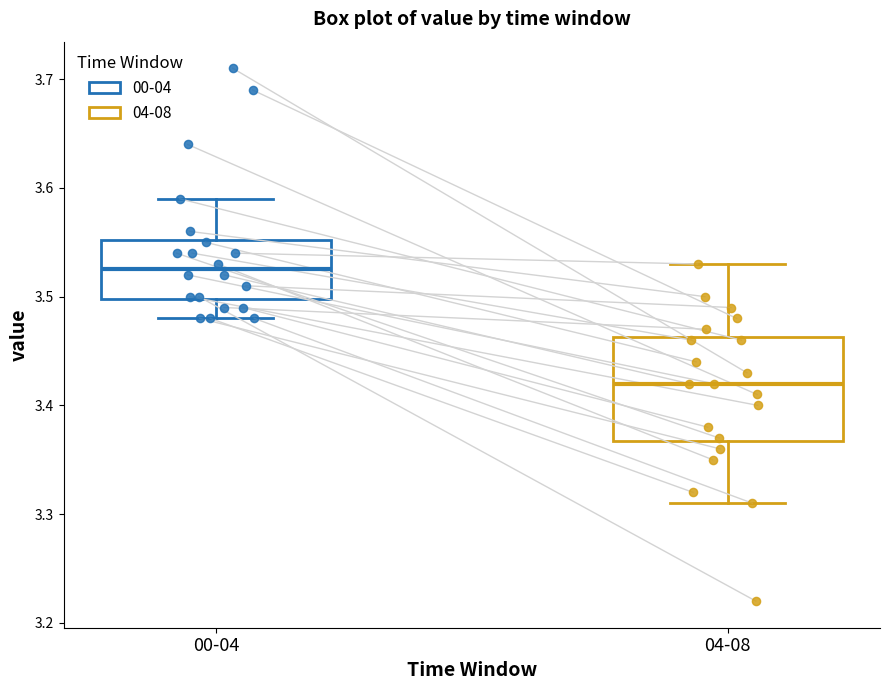

Reading left to right, transcribe this box plot: for each box, give where its median line is, the range the box spans, and where its two whiskers end, as read against the y-axis. The values are not printed on the chart, so give them approximately, as read against the axis.

00-04: median 3.53, box 3.50 to 3.55, whiskers 3.48 to 3.59
04-08: median 3.42, box 3.37 to 3.46, whiskers 3.31 to 3.53